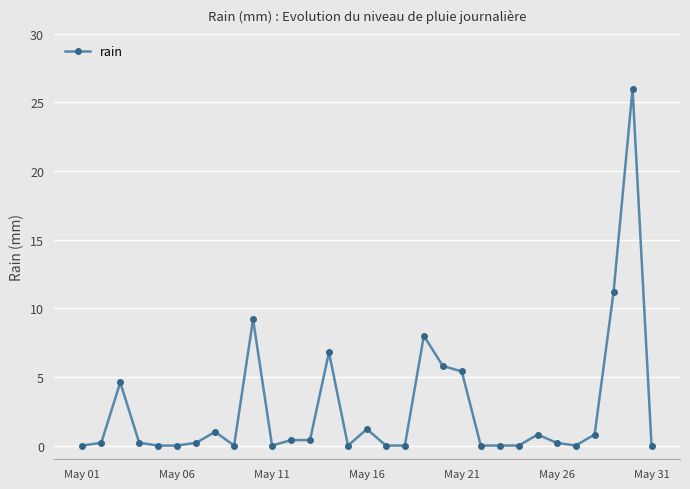

What is the maximum value shown in the chart?

26.0